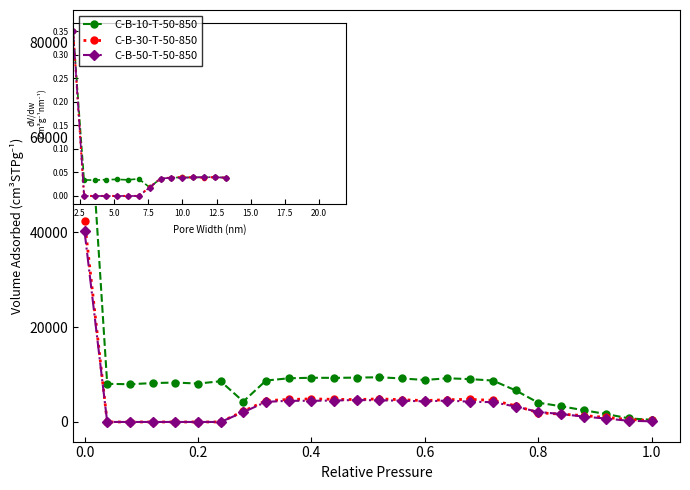

True or false: C-B-30-T-50-850 has more than 0 points higher than both neighbors.

True